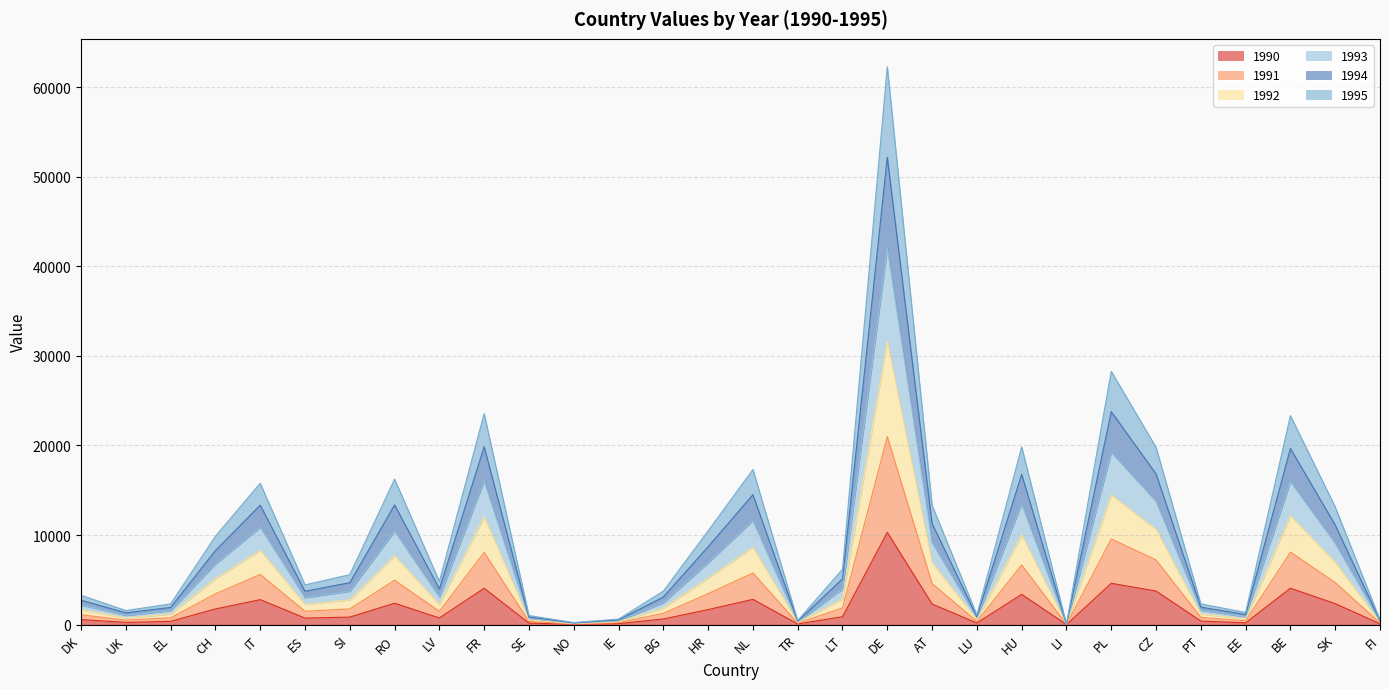

At which category does the chart reach its peak across all series?

DE